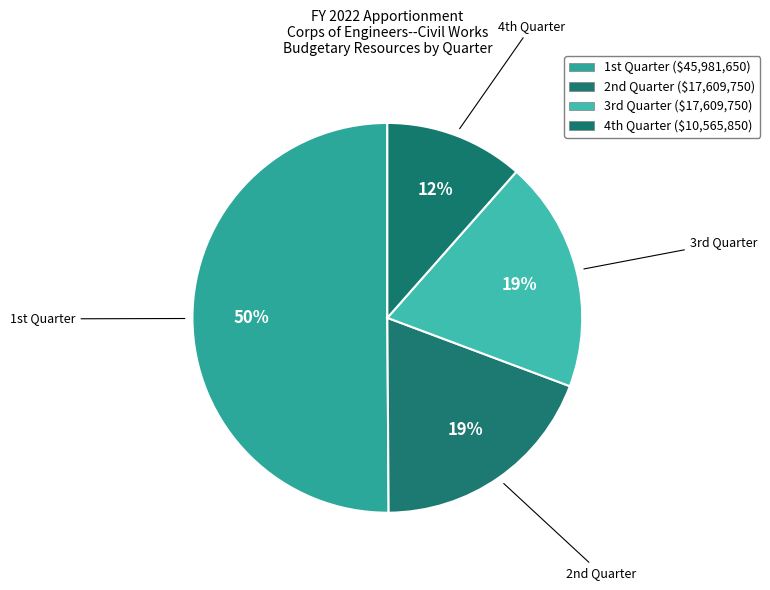

What is the smallest slice in the pie chart?

4th Quarter